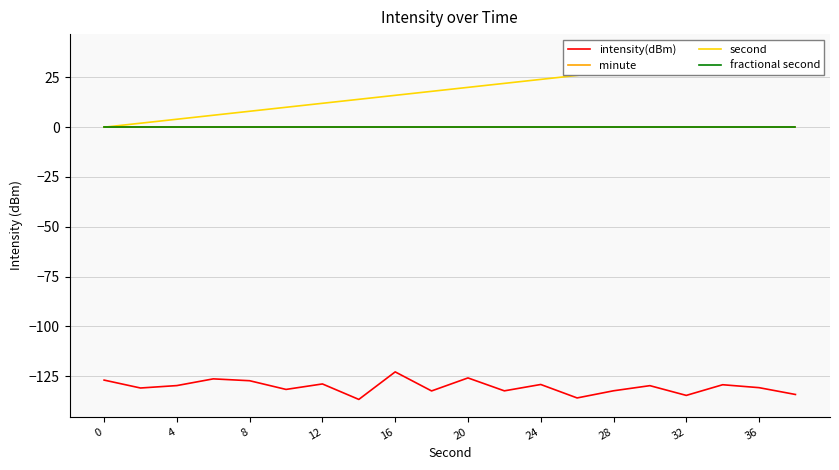

What is the total value across all series at 15?

-99.8